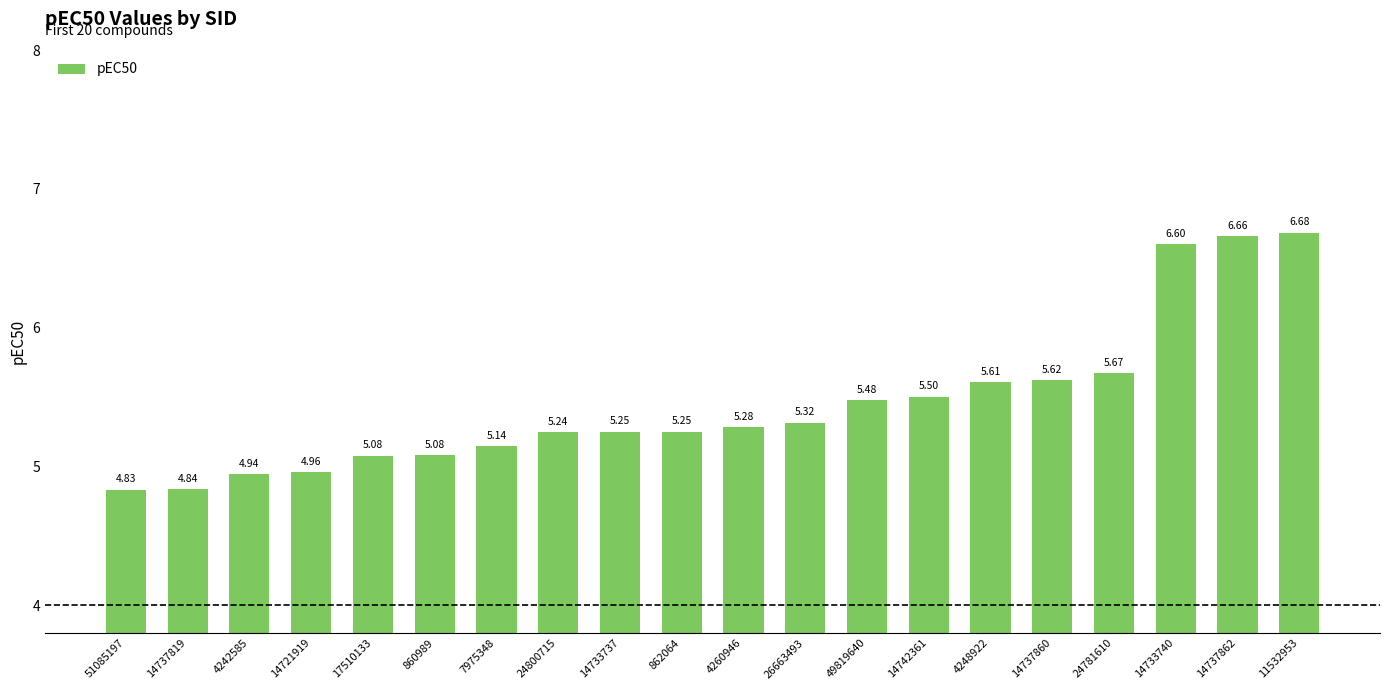

What position from the right is 14733737?

12